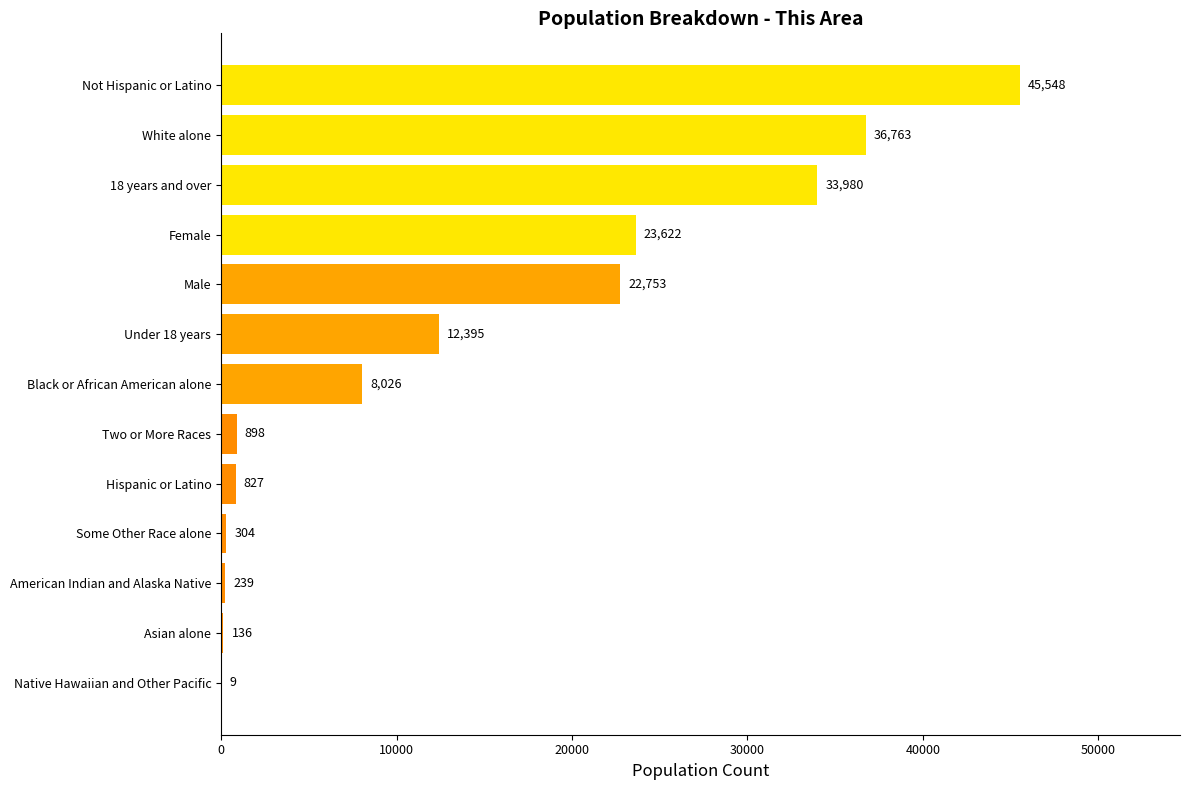

How many series are shown in this chart?

1